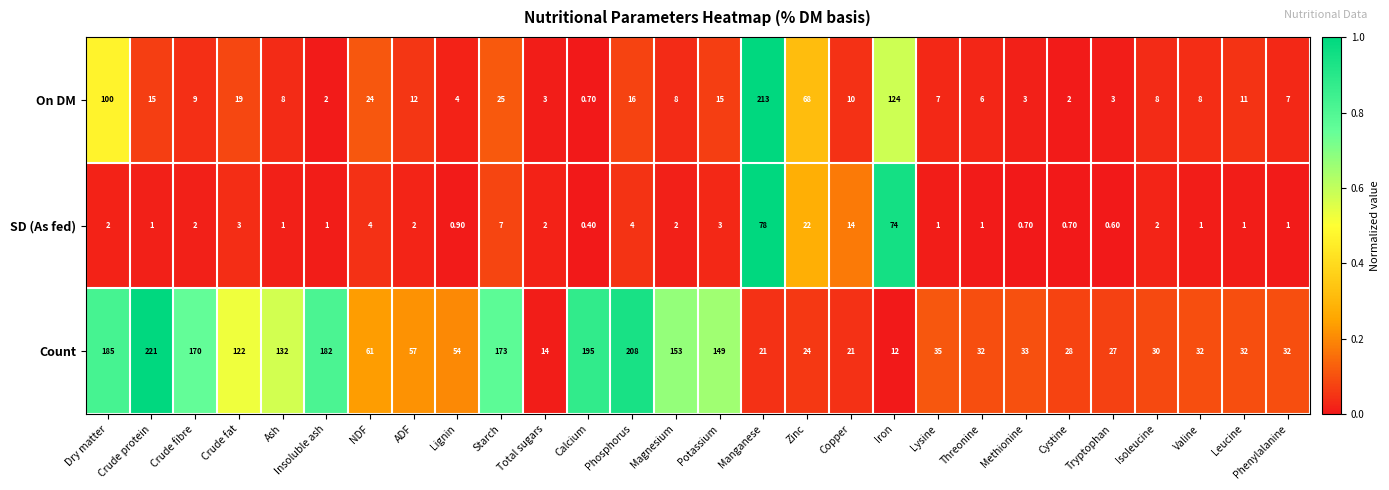

What is the sum of the On DM values at Starch and Iron?

149.0